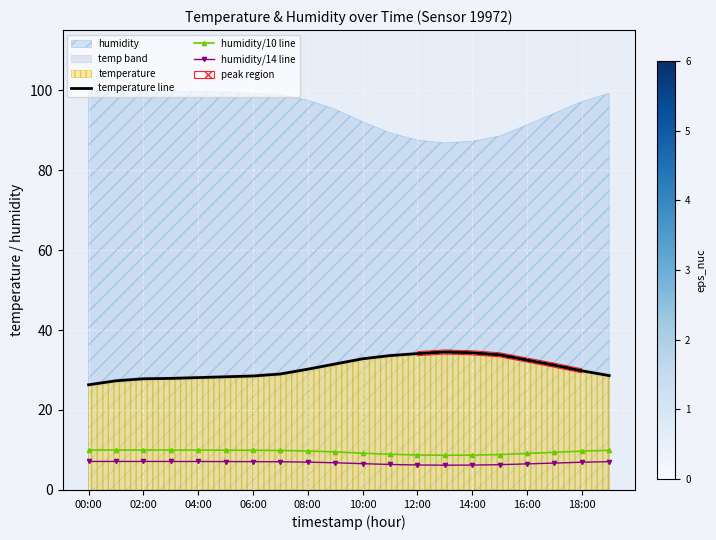

The temperature line series shows 16.0 at 11. True or false?

False